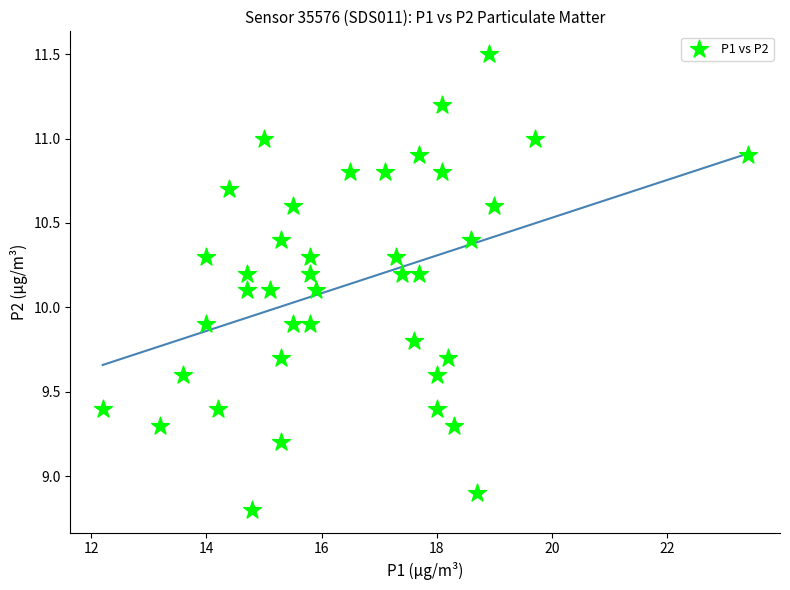

What is the range of X values (max minus min)?

11.2